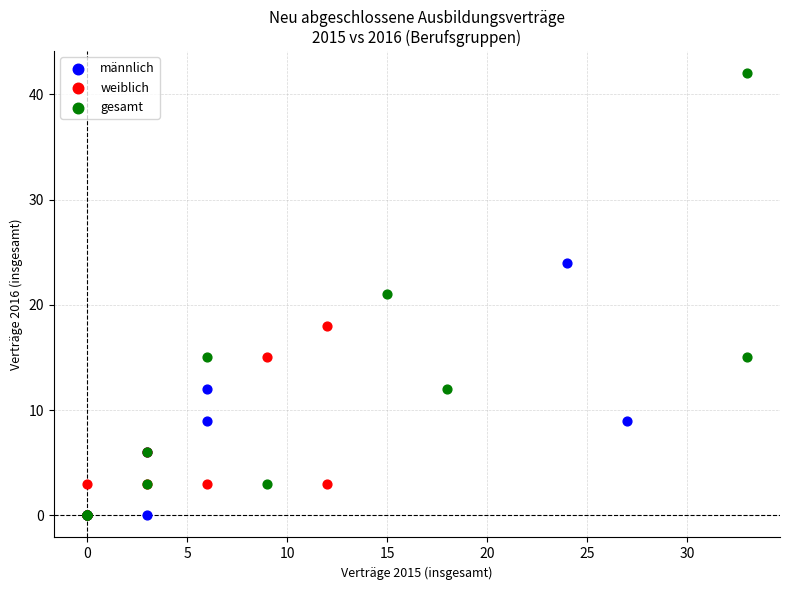

Which series contains the highest Y value?

gesamt